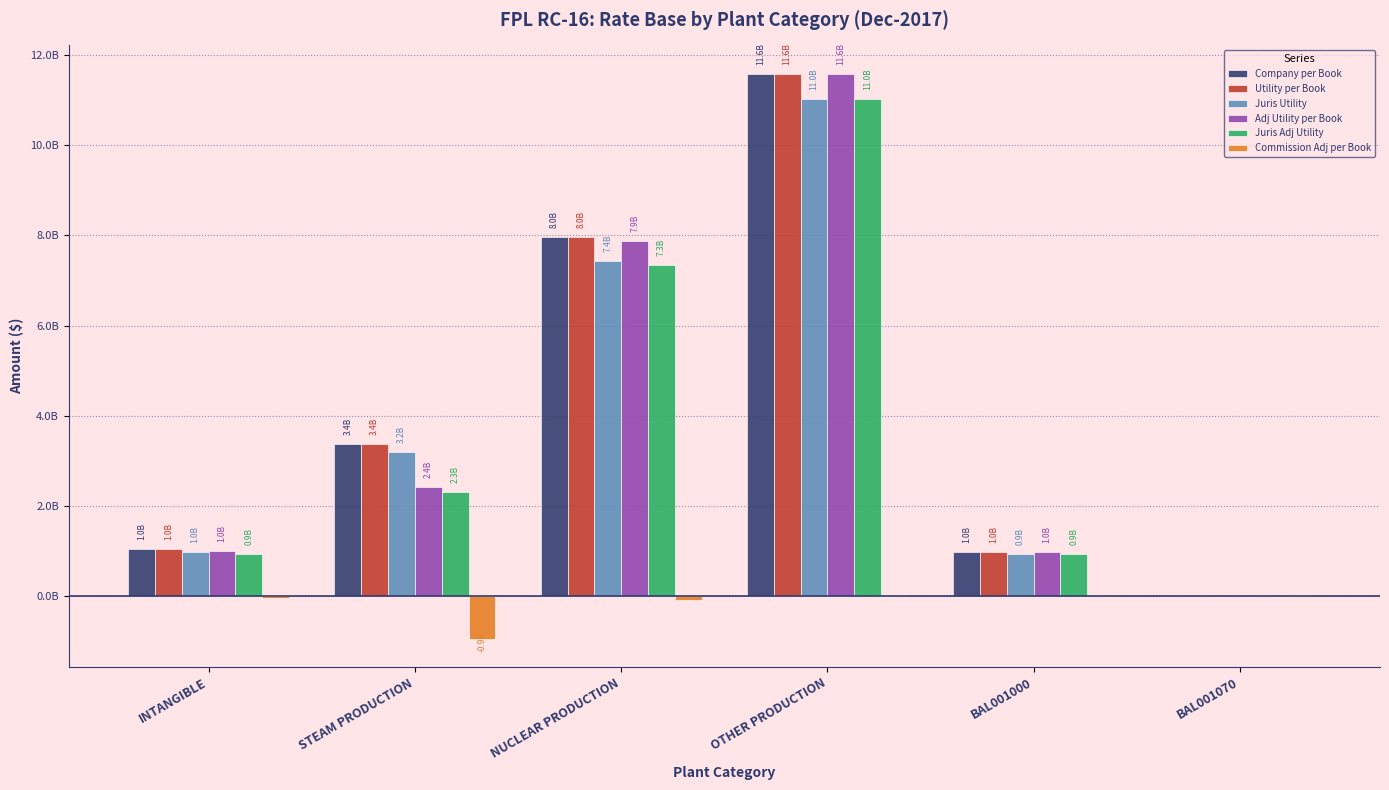

Rank the series by their maximum value, from lowest to highest.

Commission Adj per Book, Juris Utility, Juris Adj Utility, Company per Book, Utility per Book, Adj Utility per Book